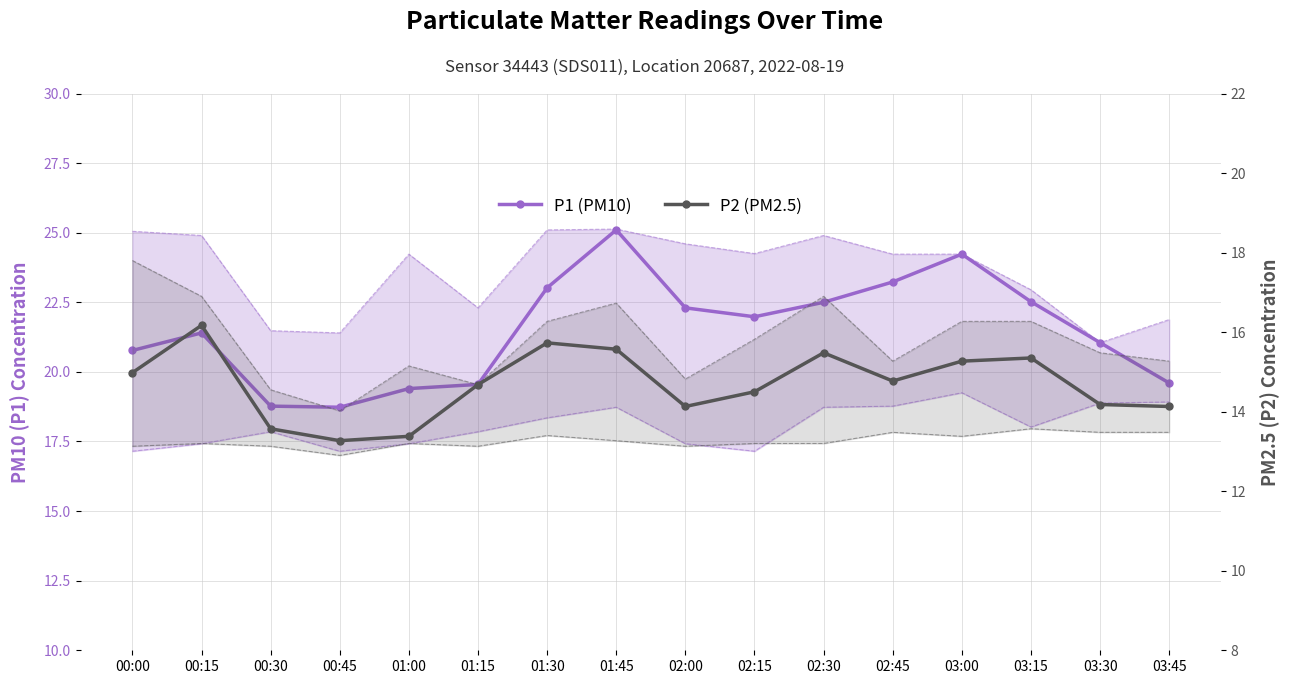

What is the label of the 15th point from the right?

00:15